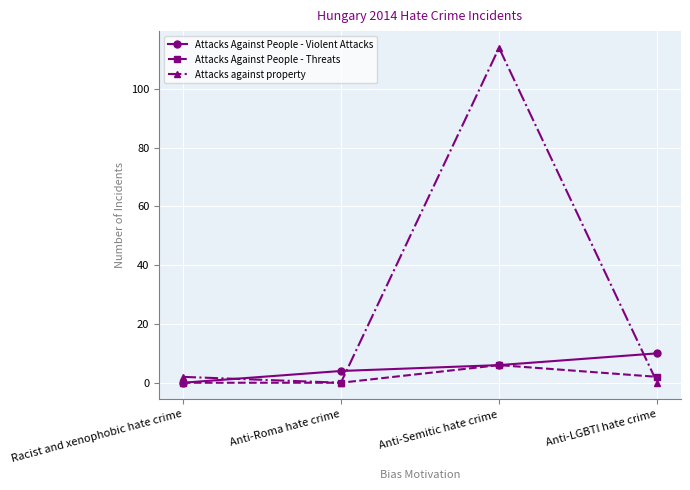

True or false: Attacks against property and Attacks Against People - Violent Attacks intersect in this chart.

True